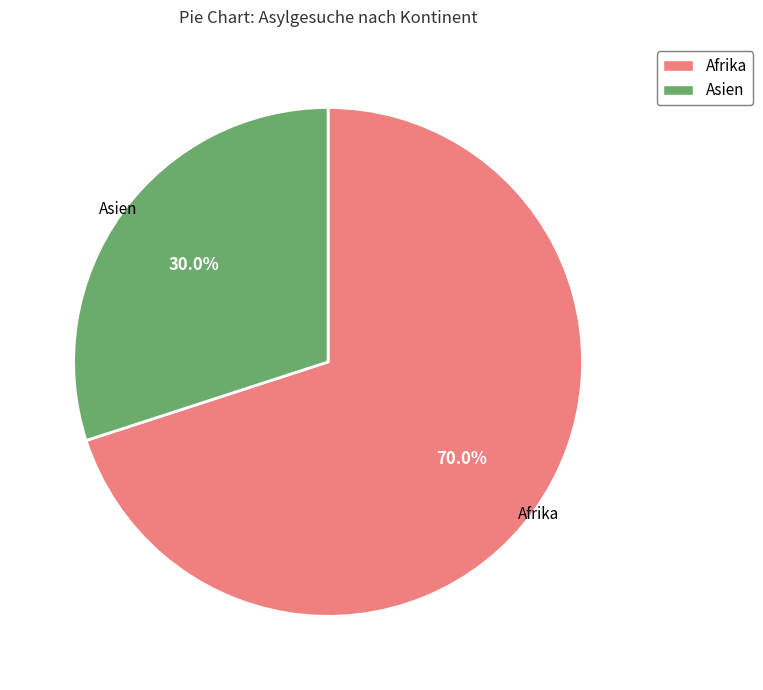

Between Asien and Afrika, which is larger?

Afrika